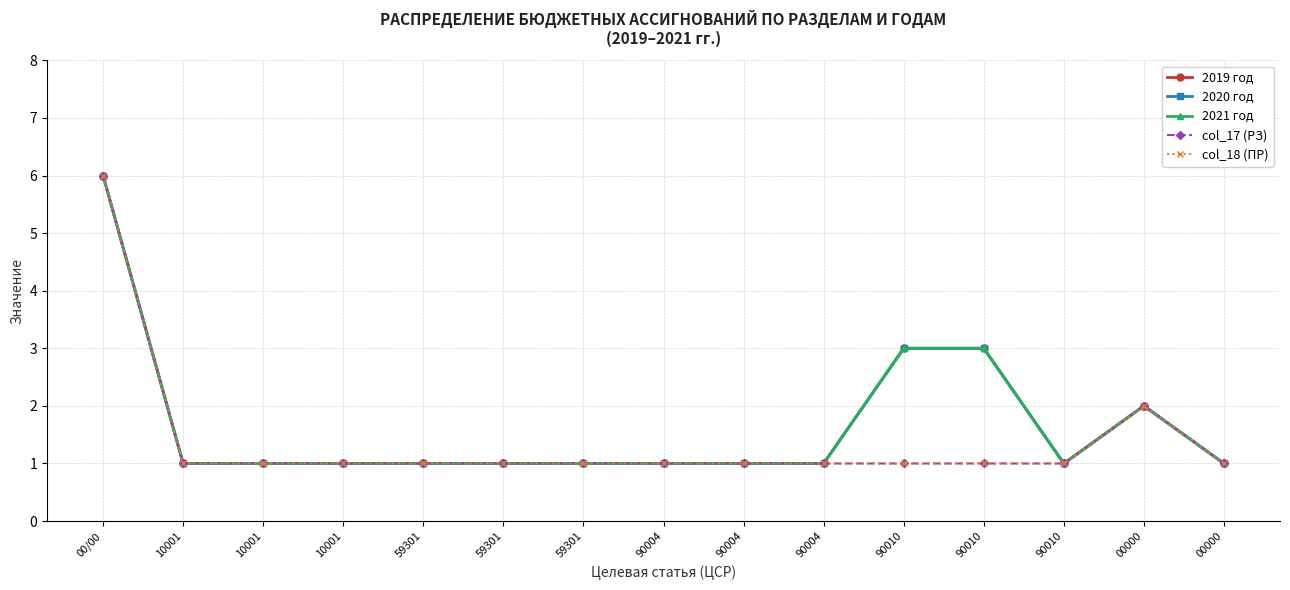

Is it true that 2021 год equals 1 at 10001?

True